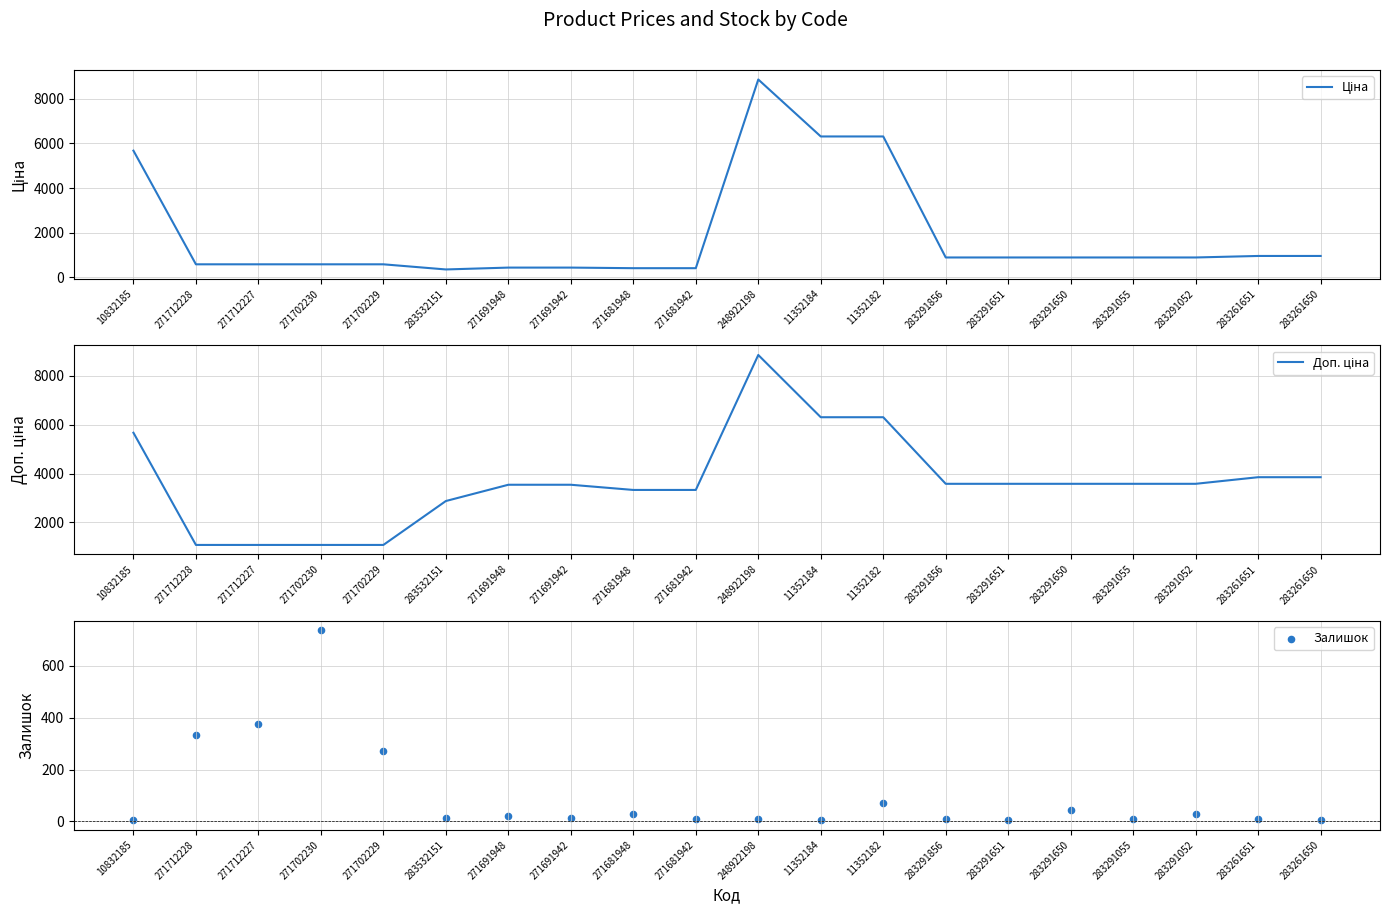

What is the total value across all series at 11352182?

12688.5